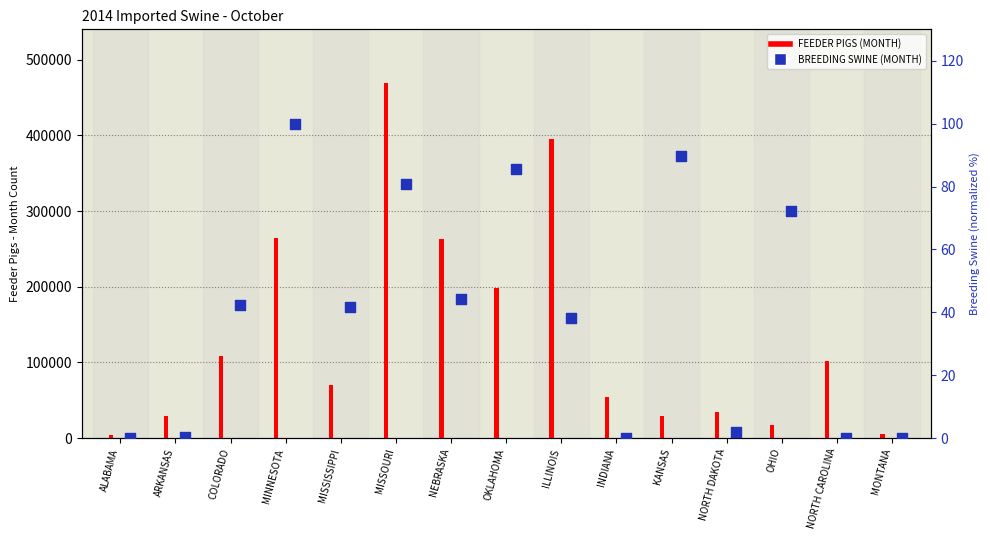

Which series reaches the maximum Y coordinate?

FEEDER PIGS (MONTH)